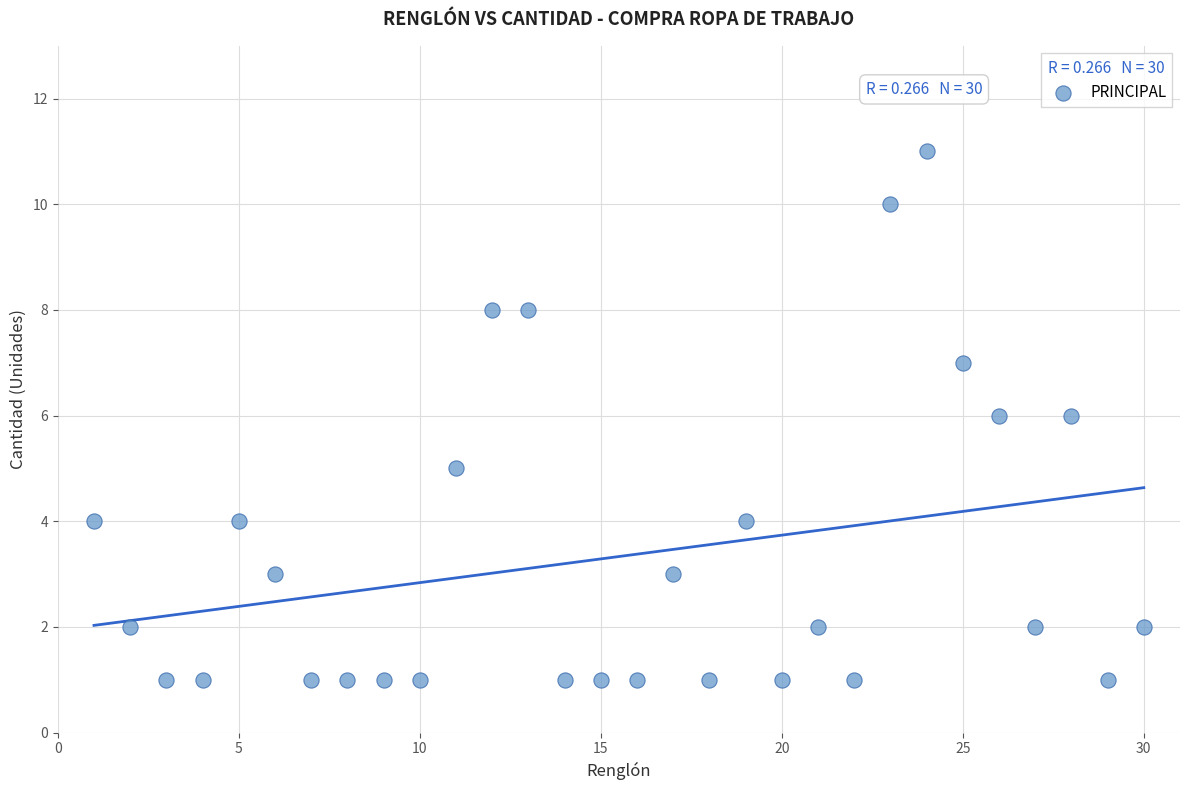

What is the range of X values (max minus min)?

29